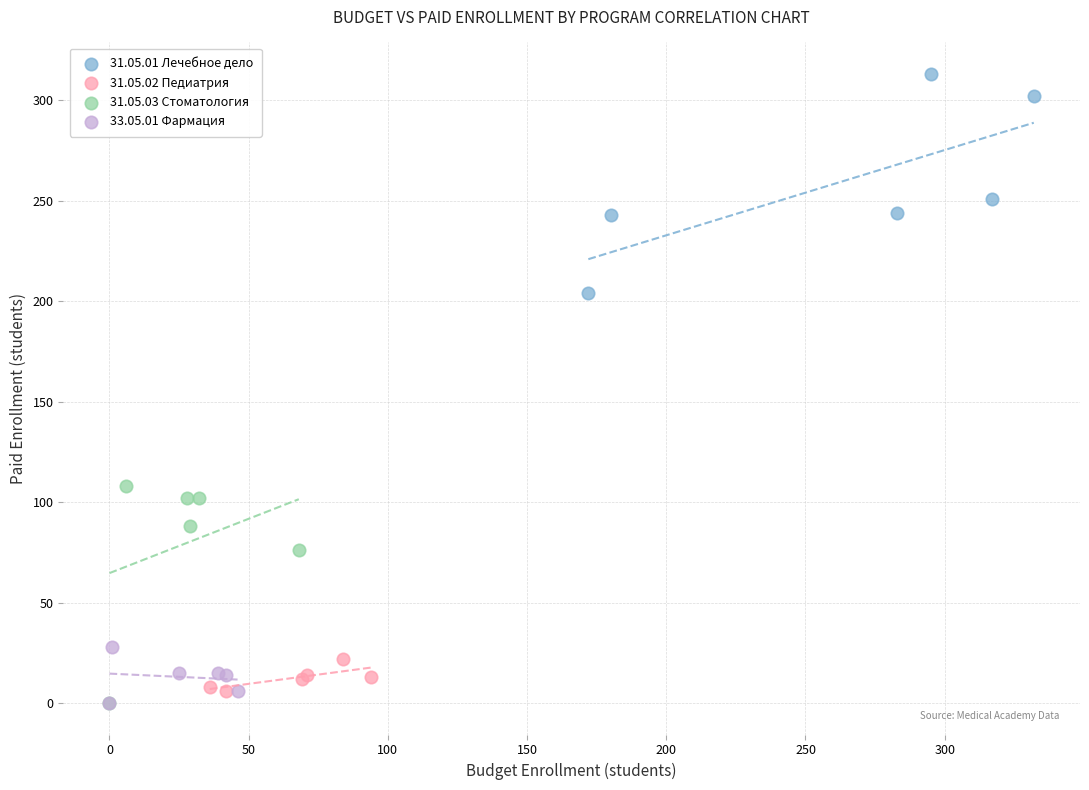

Which series contains the highest Y value?

31.05.01 Лечебное дело